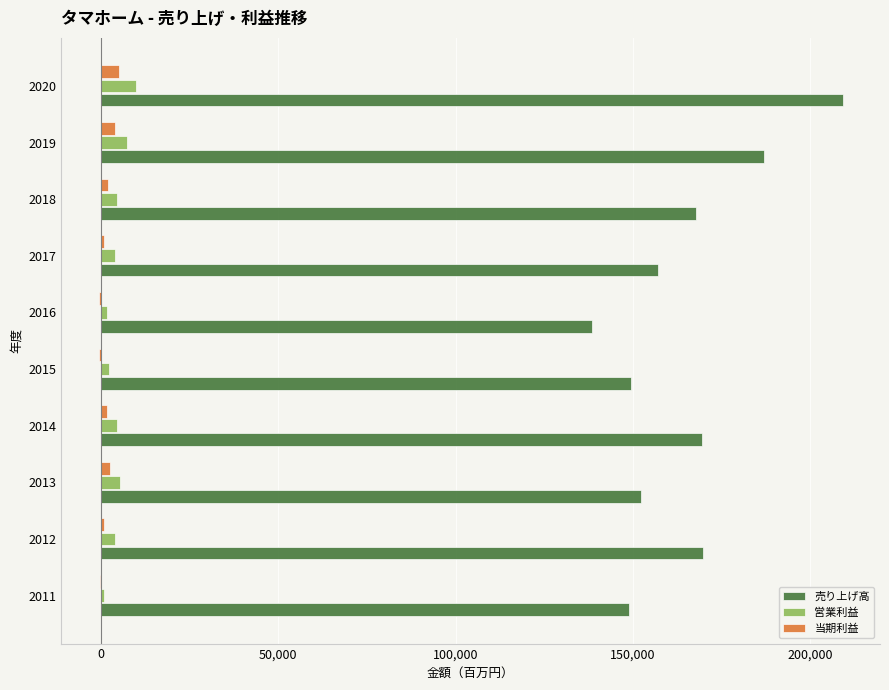

What is the sum of all 当期利益 values?

15875